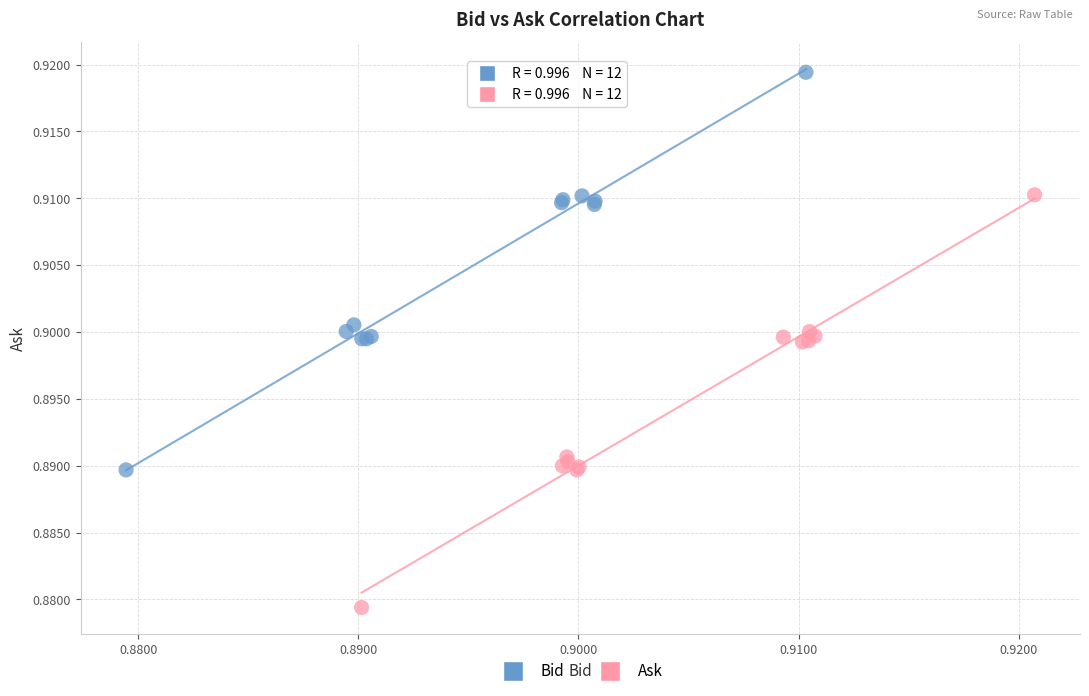

Which series has the widest spread of Y values?

Ask